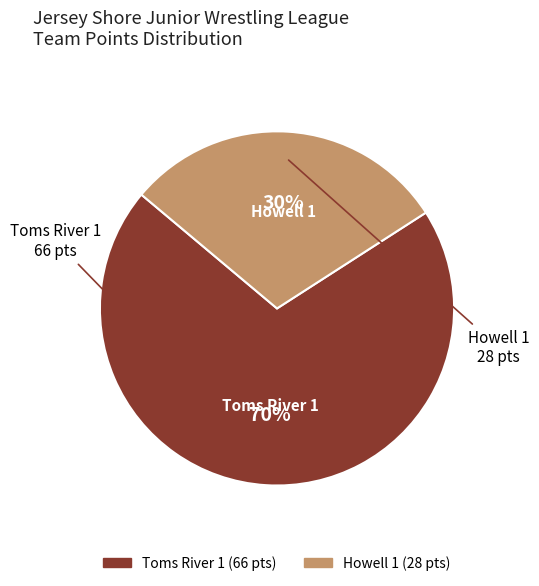

How many segments does this pie chart have?

2